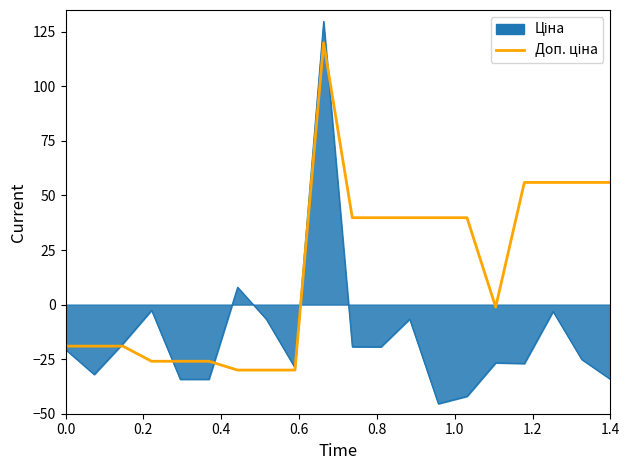

What is the maximum value shown in the chart?

129.8